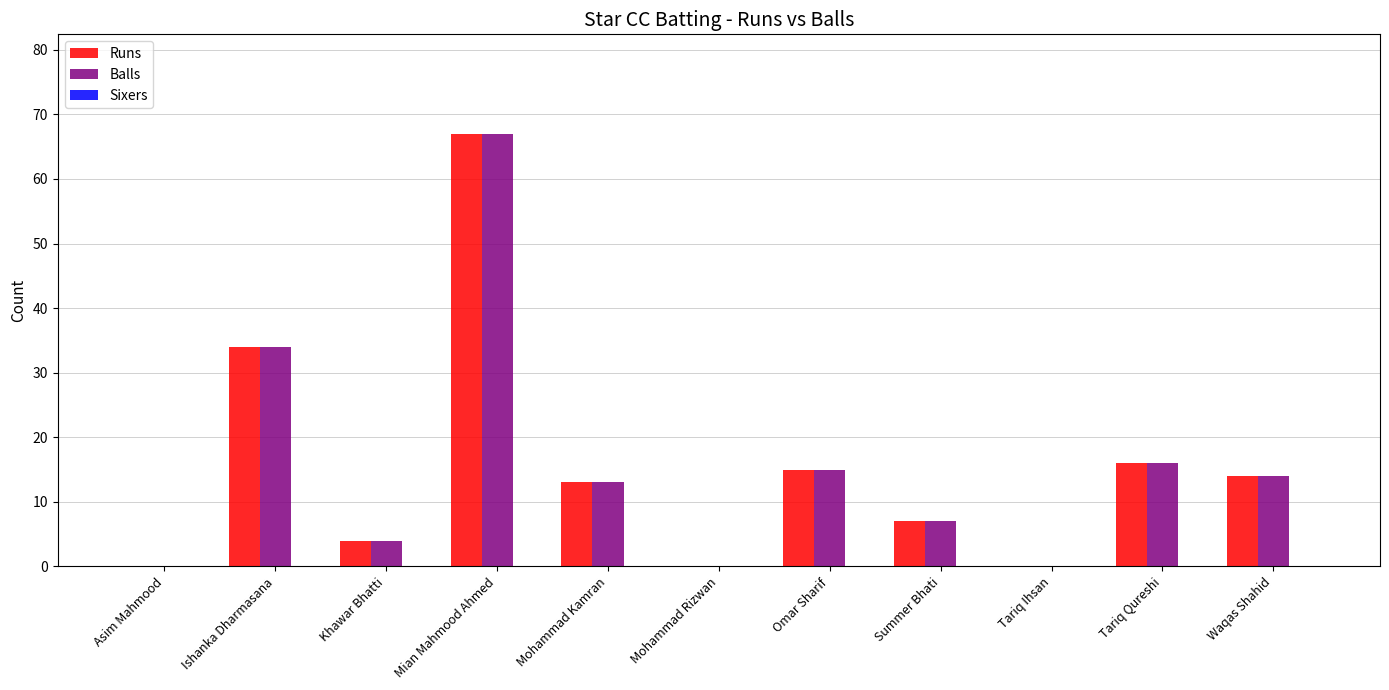

What is the maximum value for Balls?

67